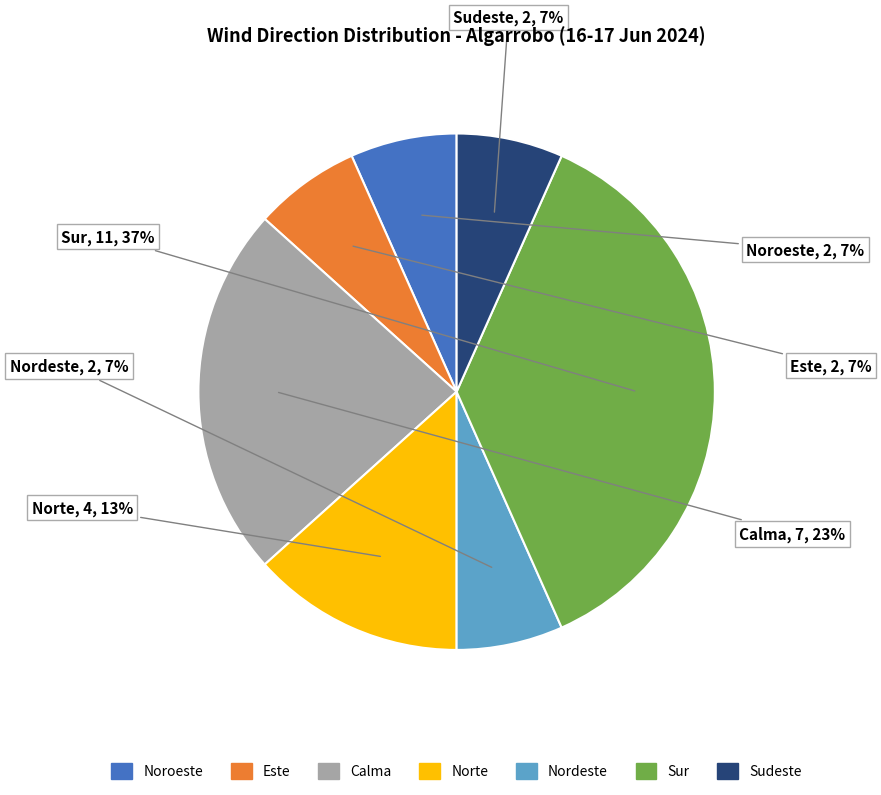

How many segments does this pie chart have?

7